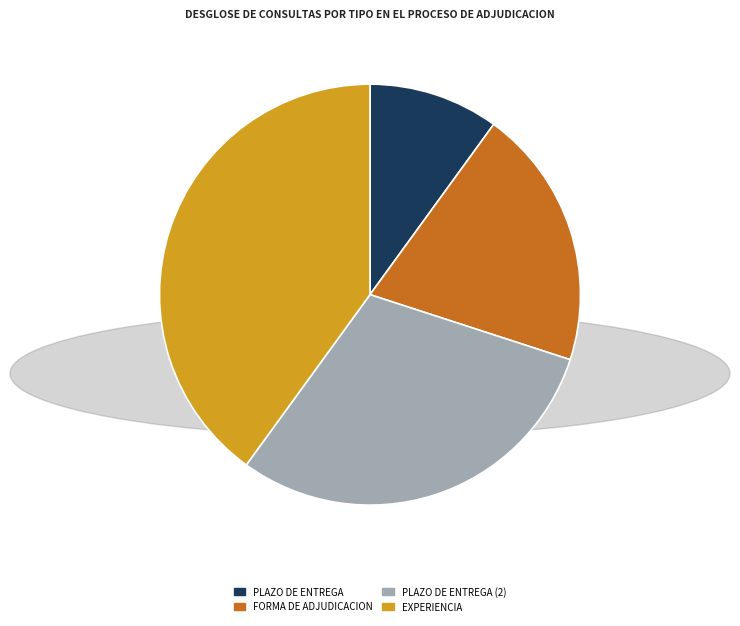

Is there a majority slice in this chart?

No